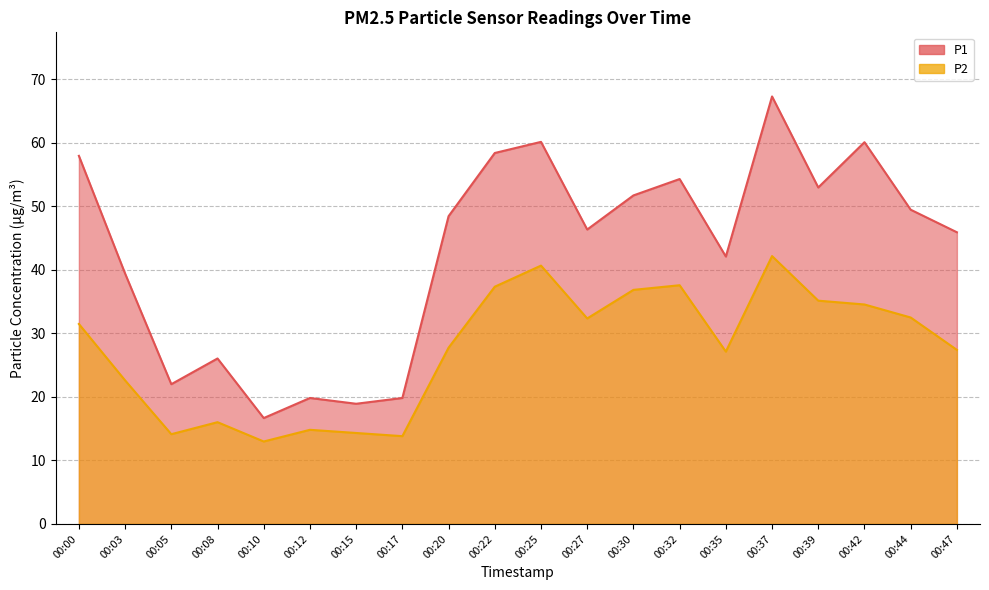

What is the difference between the second highest and minimum values in the P1 series?

43.5